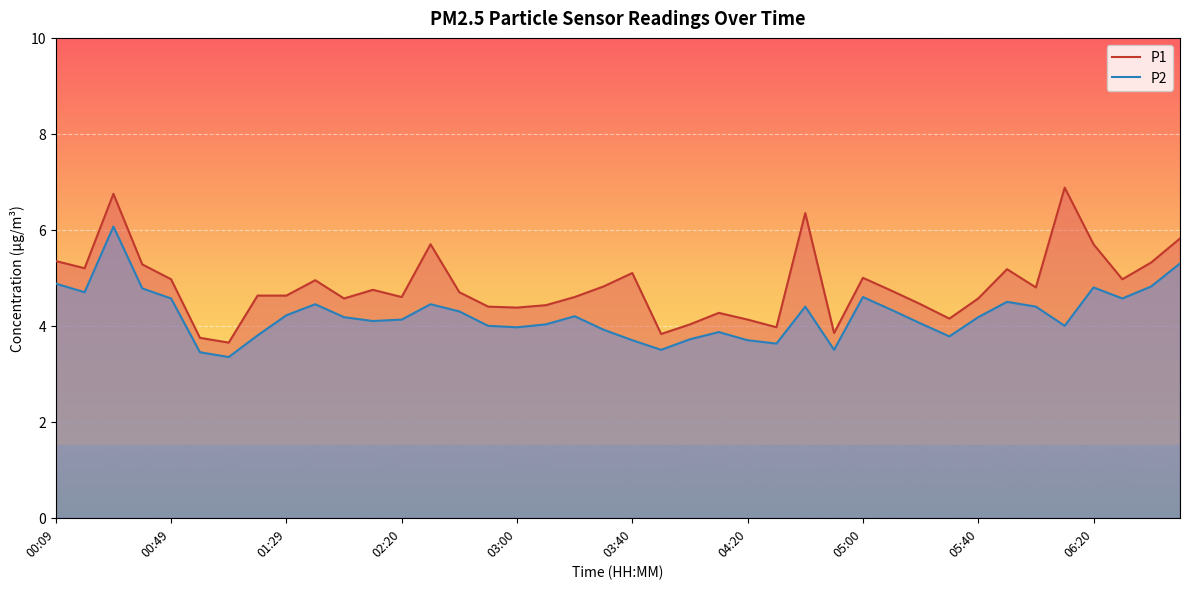

What is the difference between the highest and lowest values at 01:29?

0.4